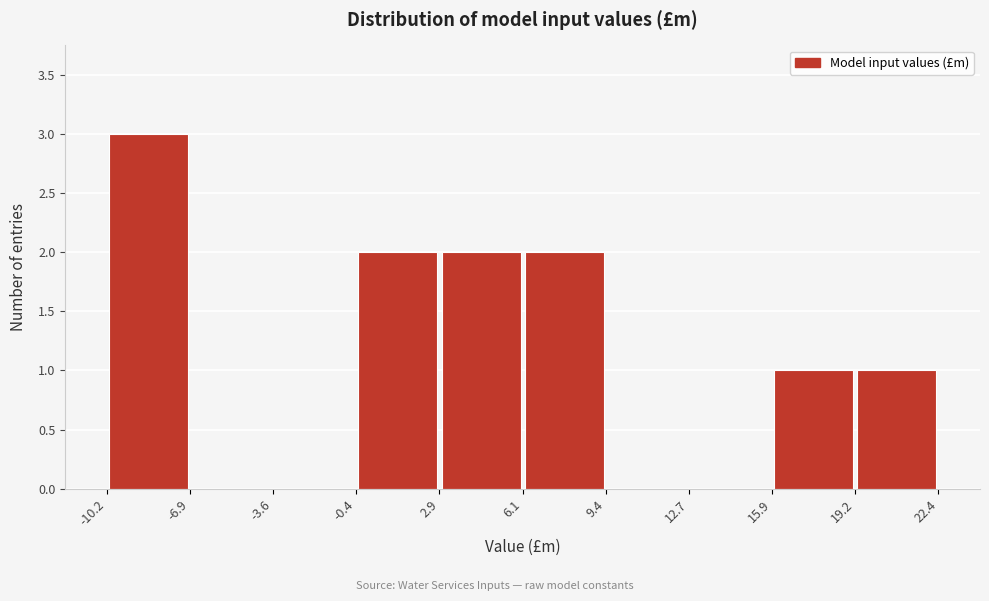

What is the height of the bar covering 6.1 to 9.4 on the x-axis? The values are not printed on the chart, so give them approximately, as read against the axis.

2